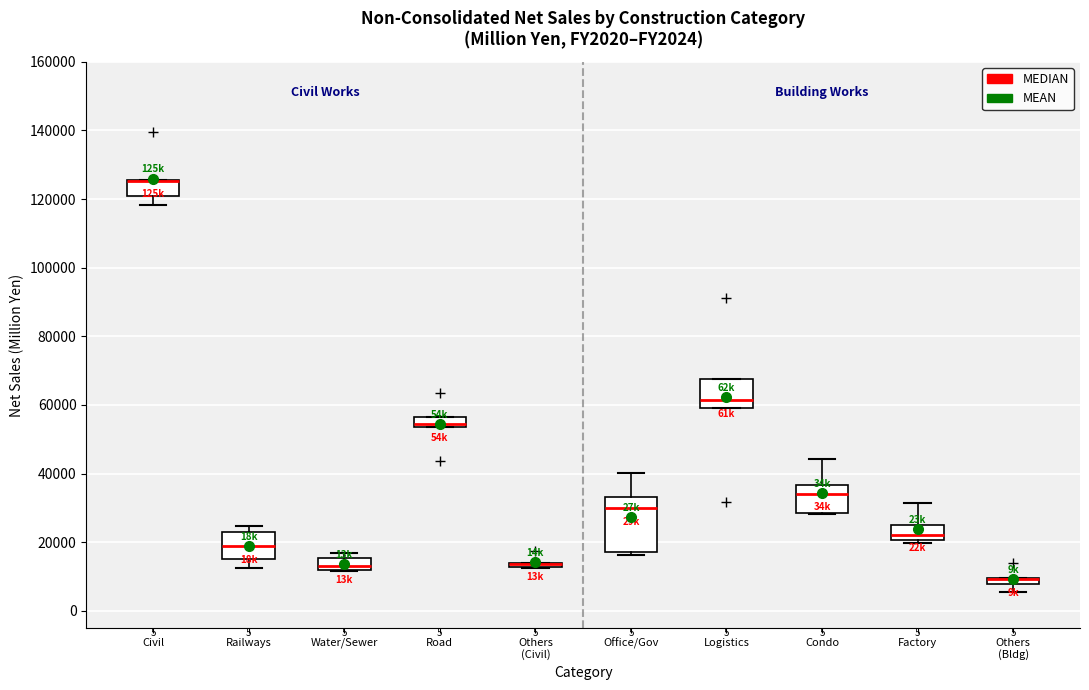

Which box is the tallest, from its lower edge to its upper edge?

Office/Gov